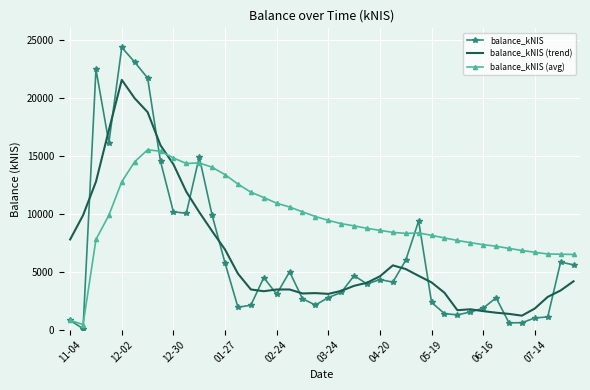

Which series has the largest total across all categories?

balance_kNIS (avg)